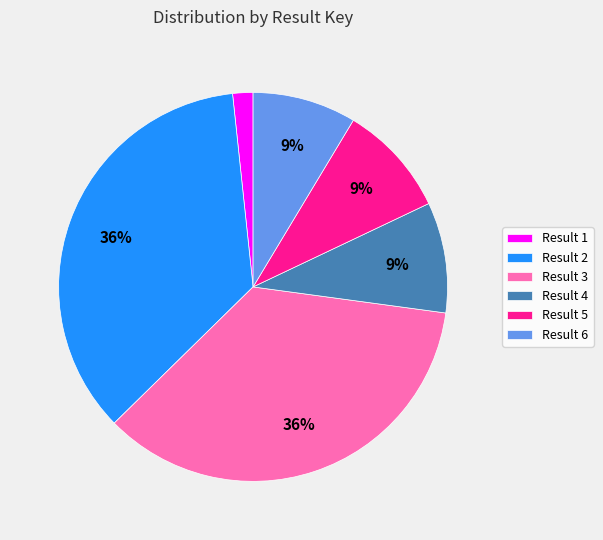

The Result 4 slice represents 22% of the pie. True or false?

False